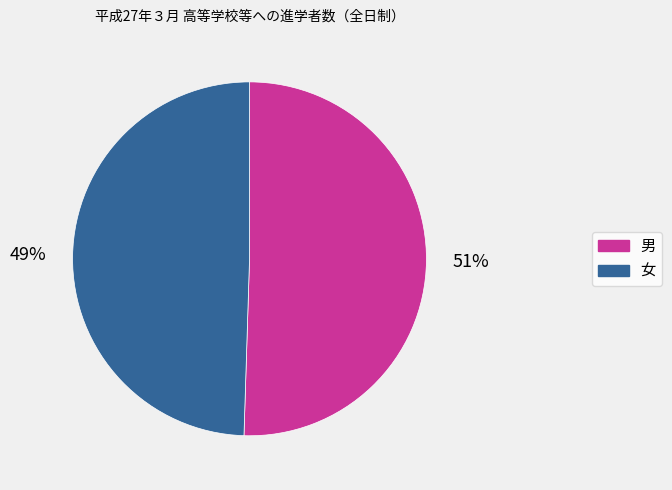

Which has a higher value, 女 or 男?

男